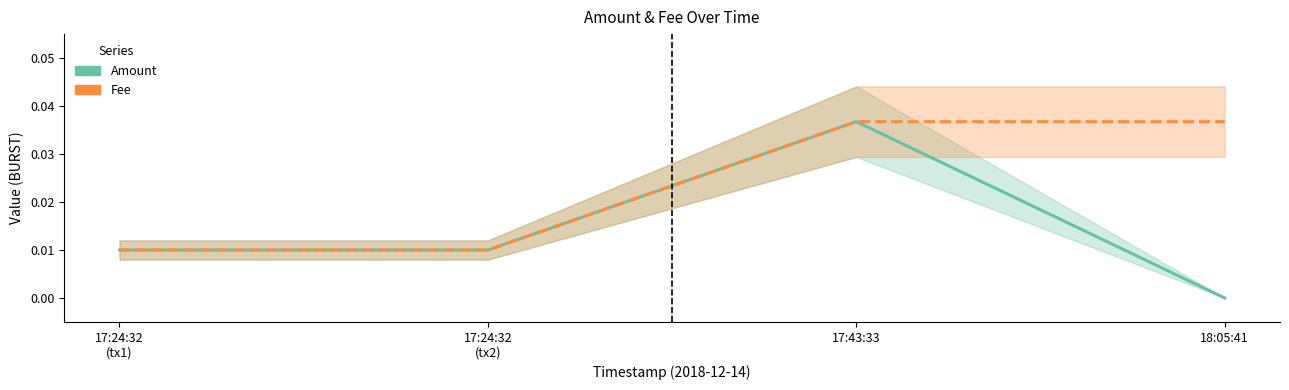

Which series has the largest range (max minus min)?

Amount